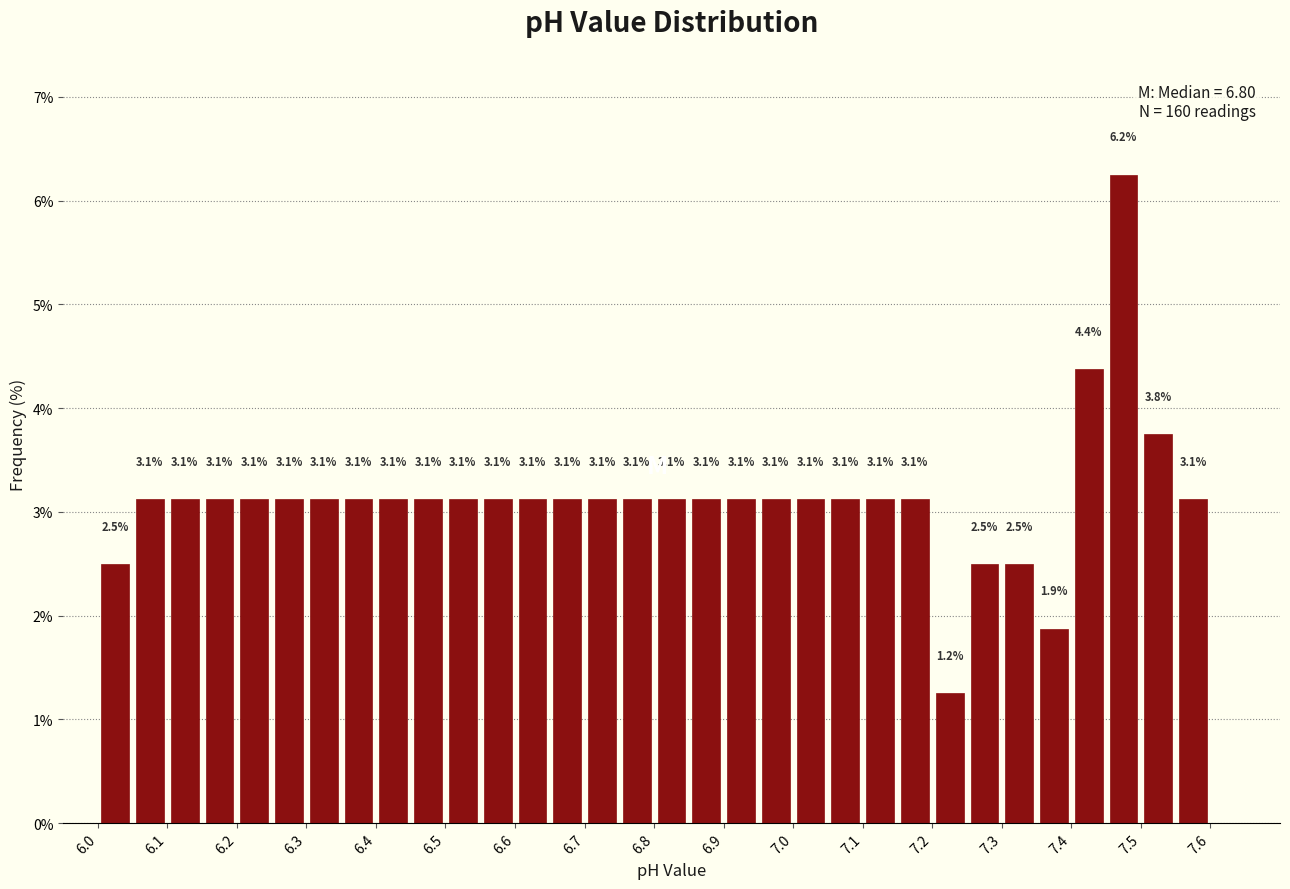

Which range on the x-axis has the tallest bar?

7.45 to 7.50